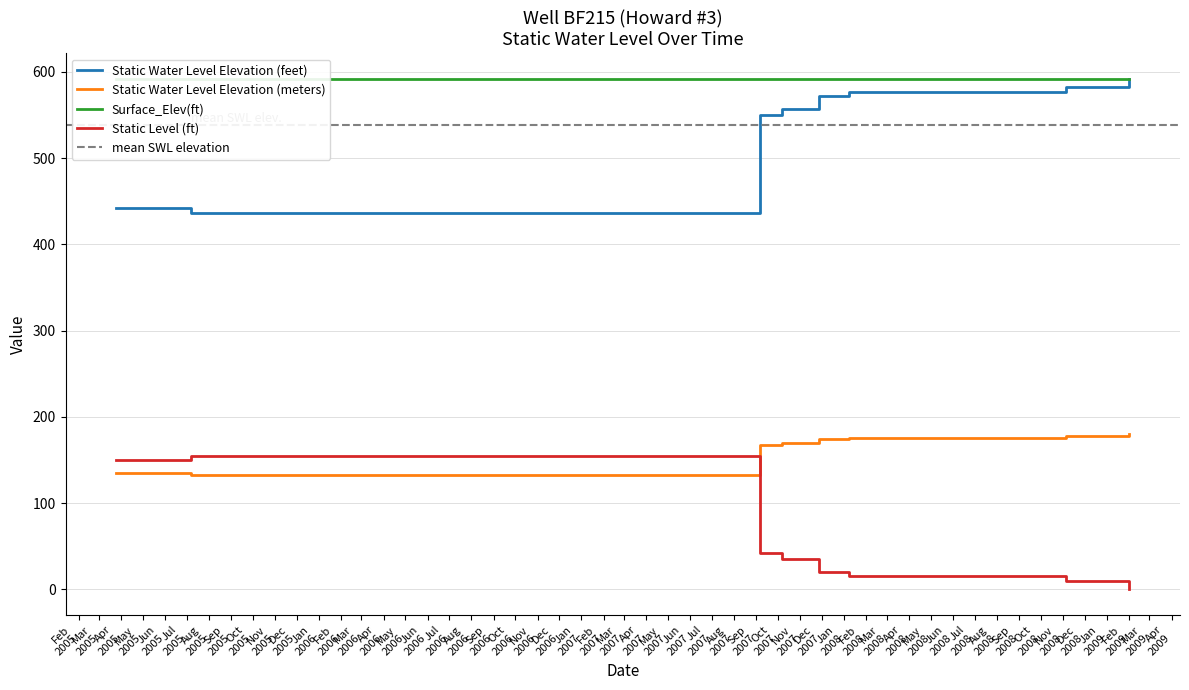

True or false: Static Water Level Elevation (feet) and Static Water Level Elevation (meters) cross at least once.

False